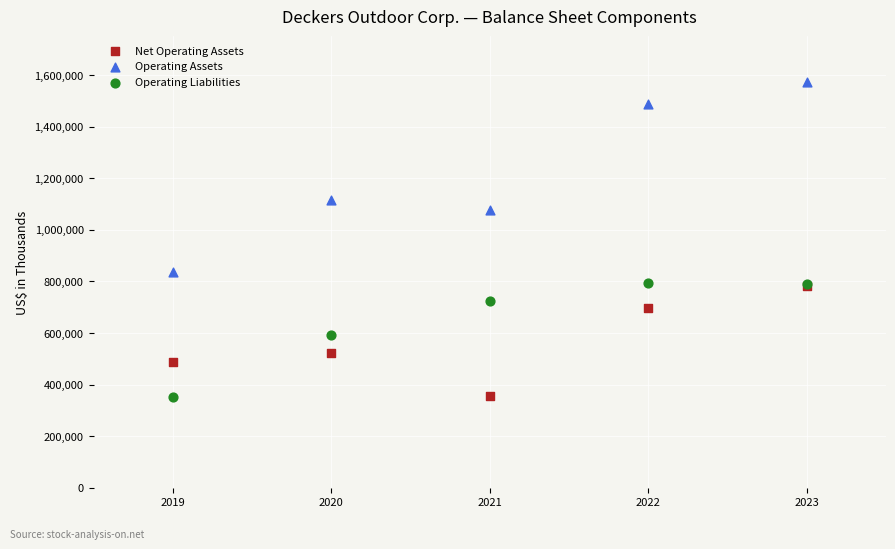

Which series has the widest spread of Y values?

Operating Assets